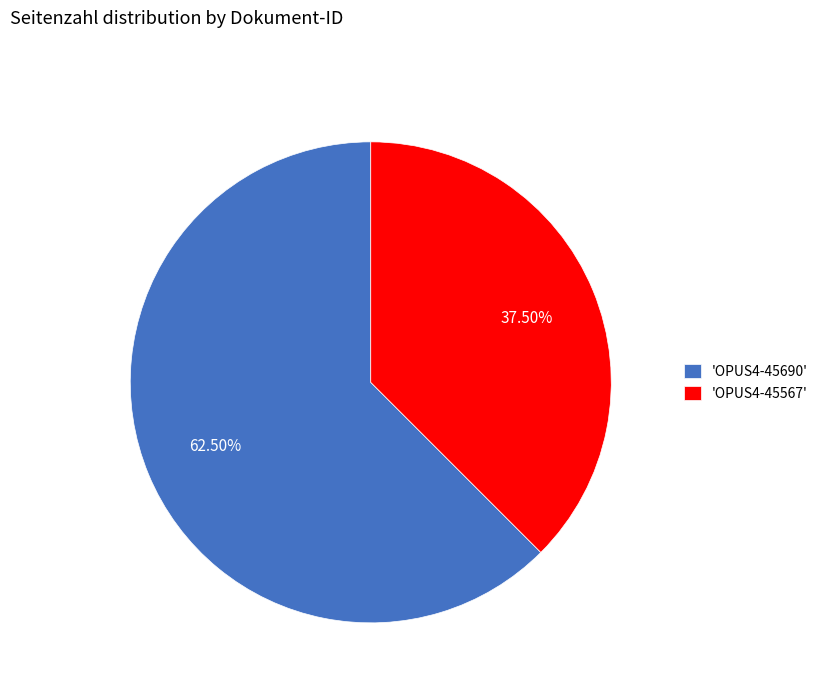

What is the smallest slice in the pie chart?

'OPUS4-45567'